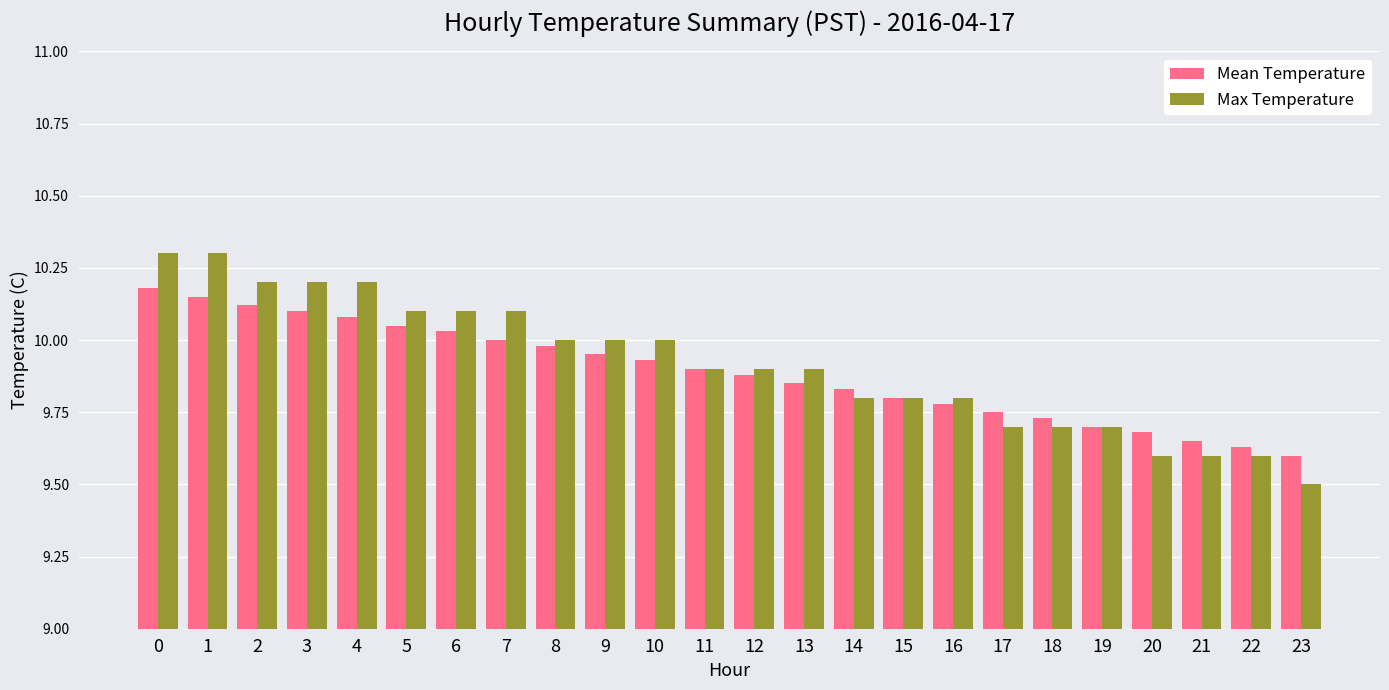

How many bars are there in total?

48